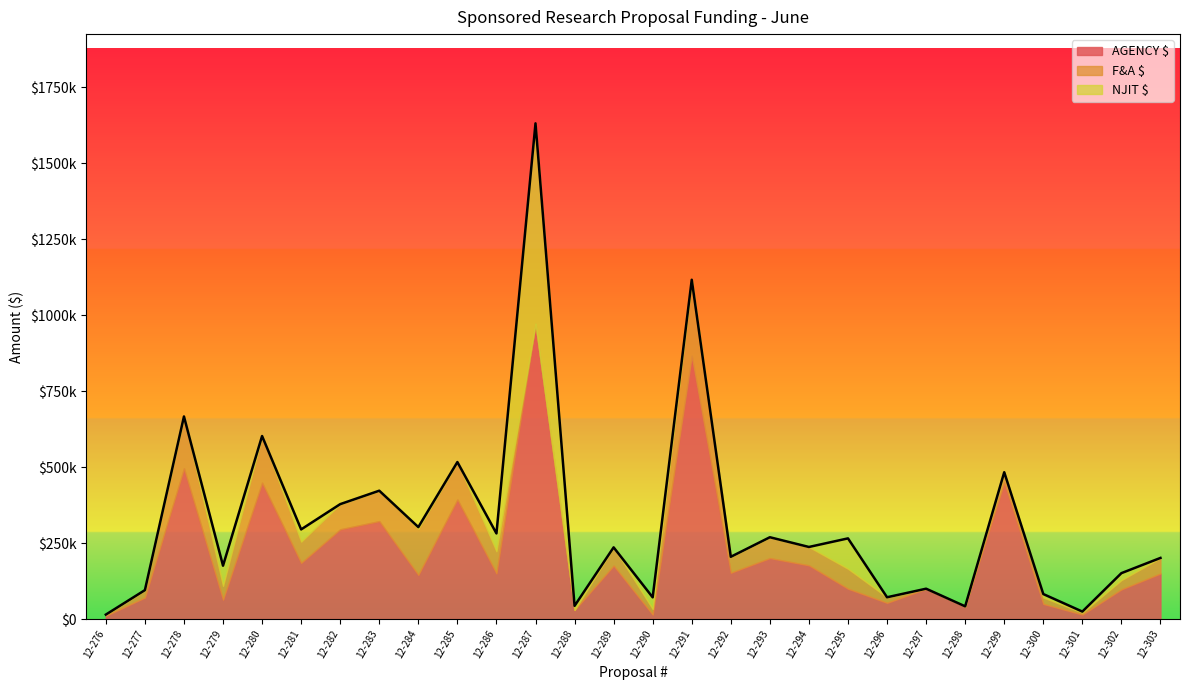

Where does the AGENCY $ series first go above 150500?

12-278